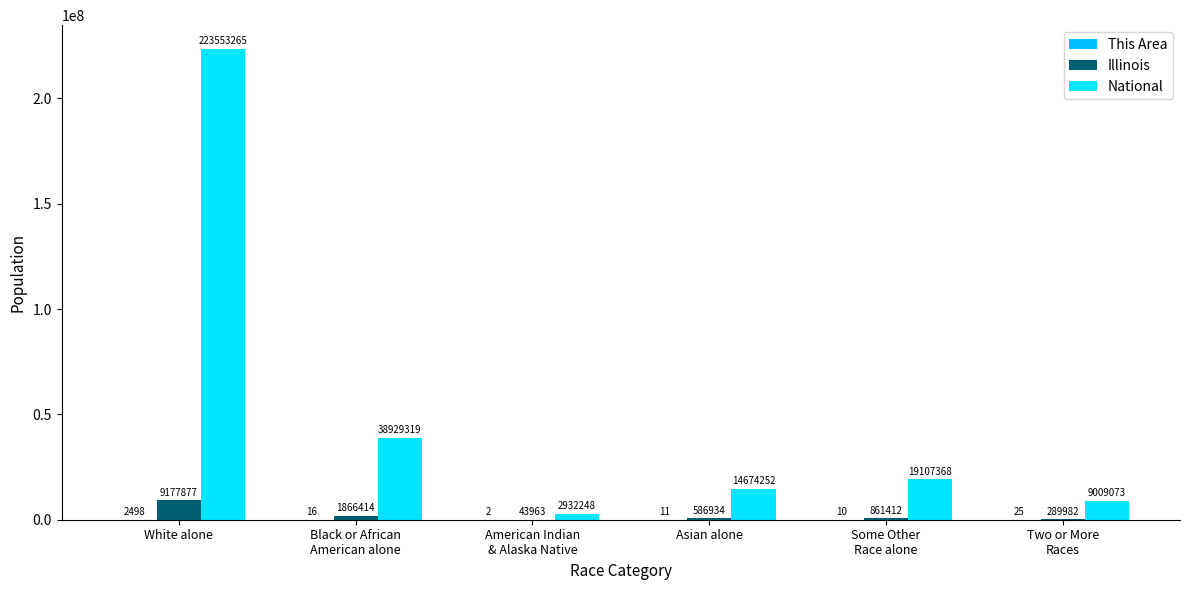

How many groups of bars are there?

6